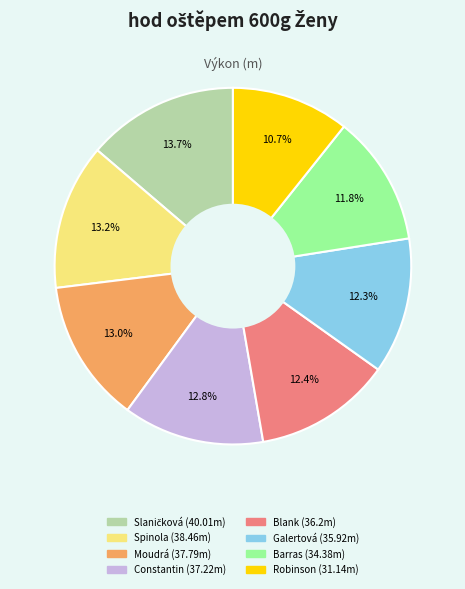

Is there a majority slice in this chart?

No